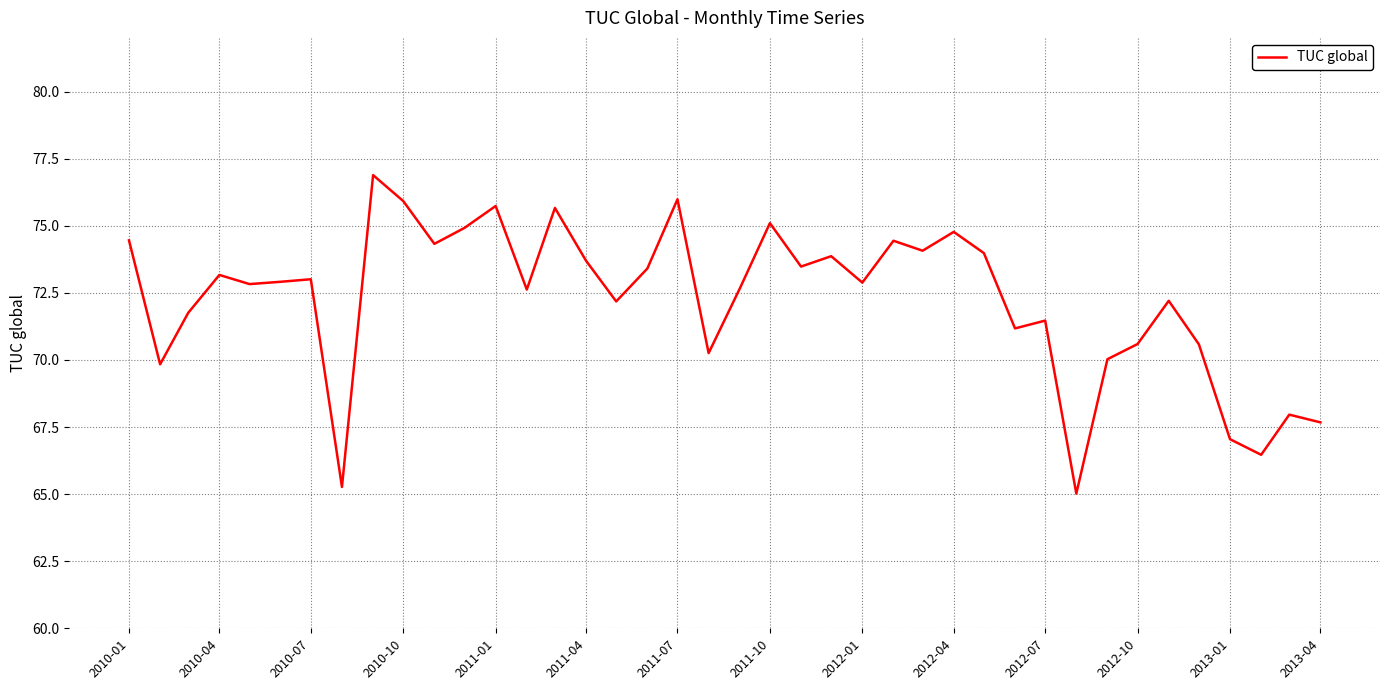

What is the difference between the maximum and minimum values?

11.9